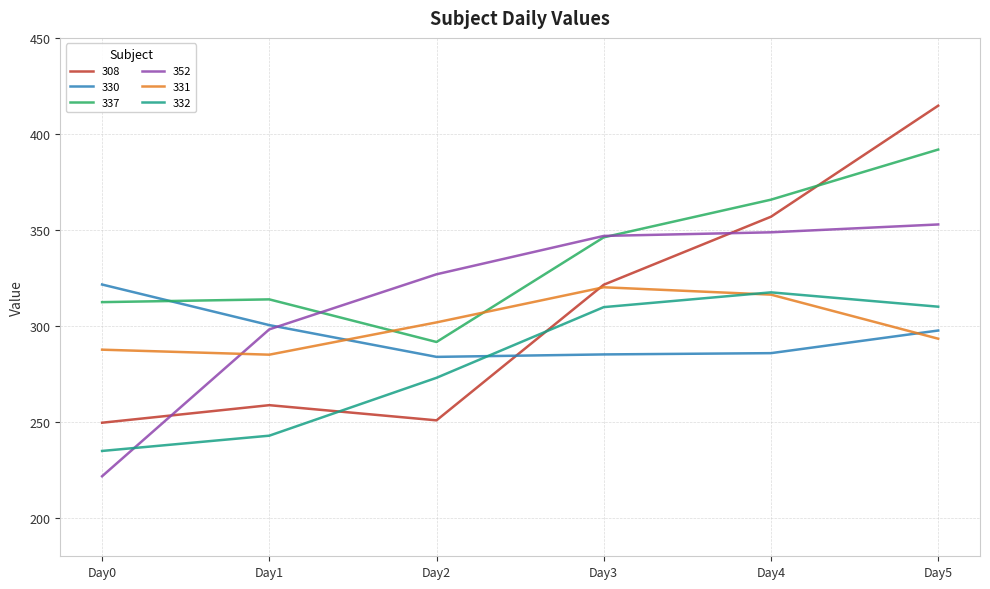

How many intersections are there between 308 and 331?

1